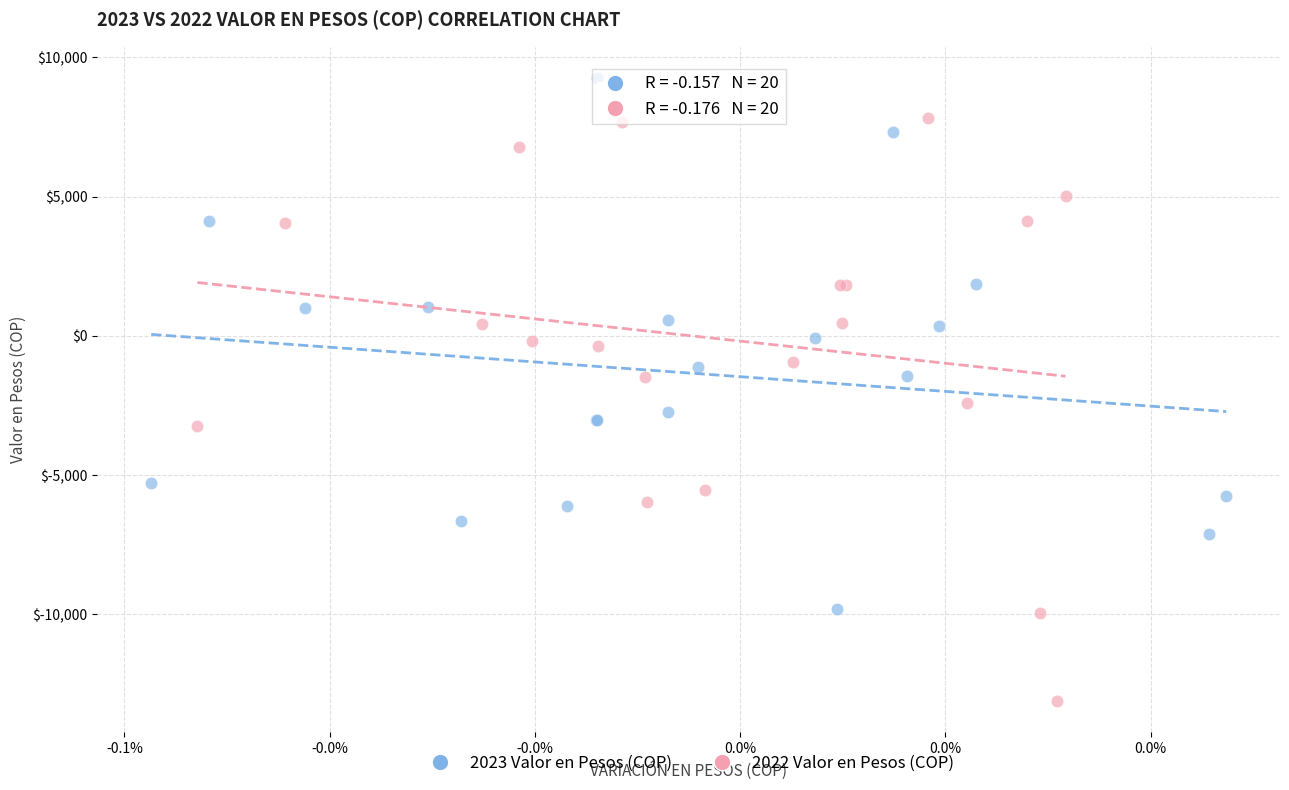

Which series contains the lowest Y value?

2022 Valor en Pesos (COP)